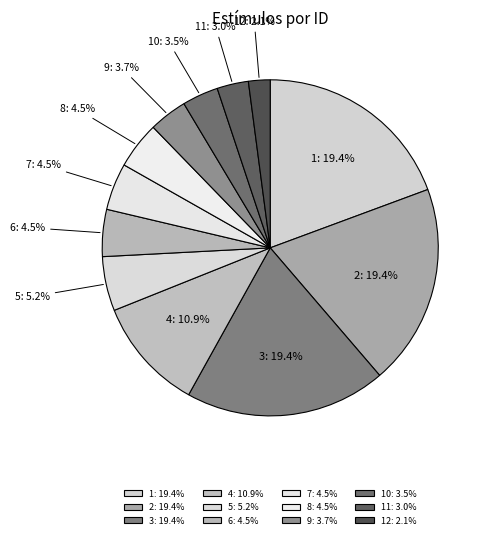

Between 10: 3.5% and 4: 10.9%, which is larger?

4: 10.9%